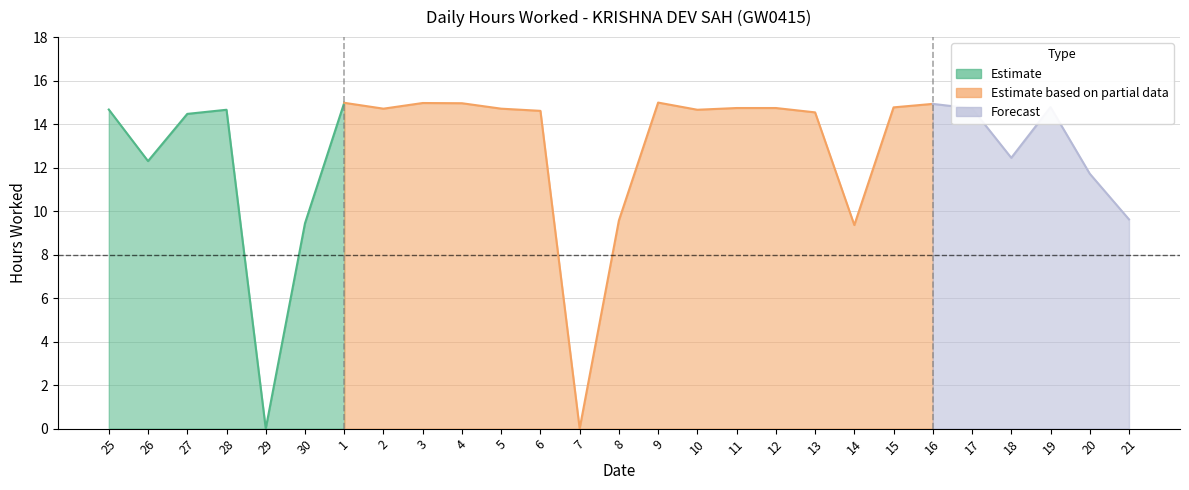

At which category does the data reach its first local valley?

26